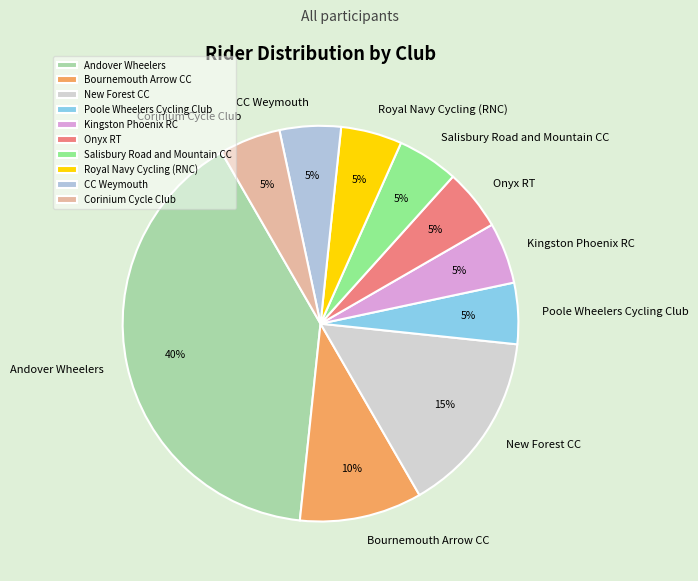

Is there any slice that represents more than half of the pie?

No